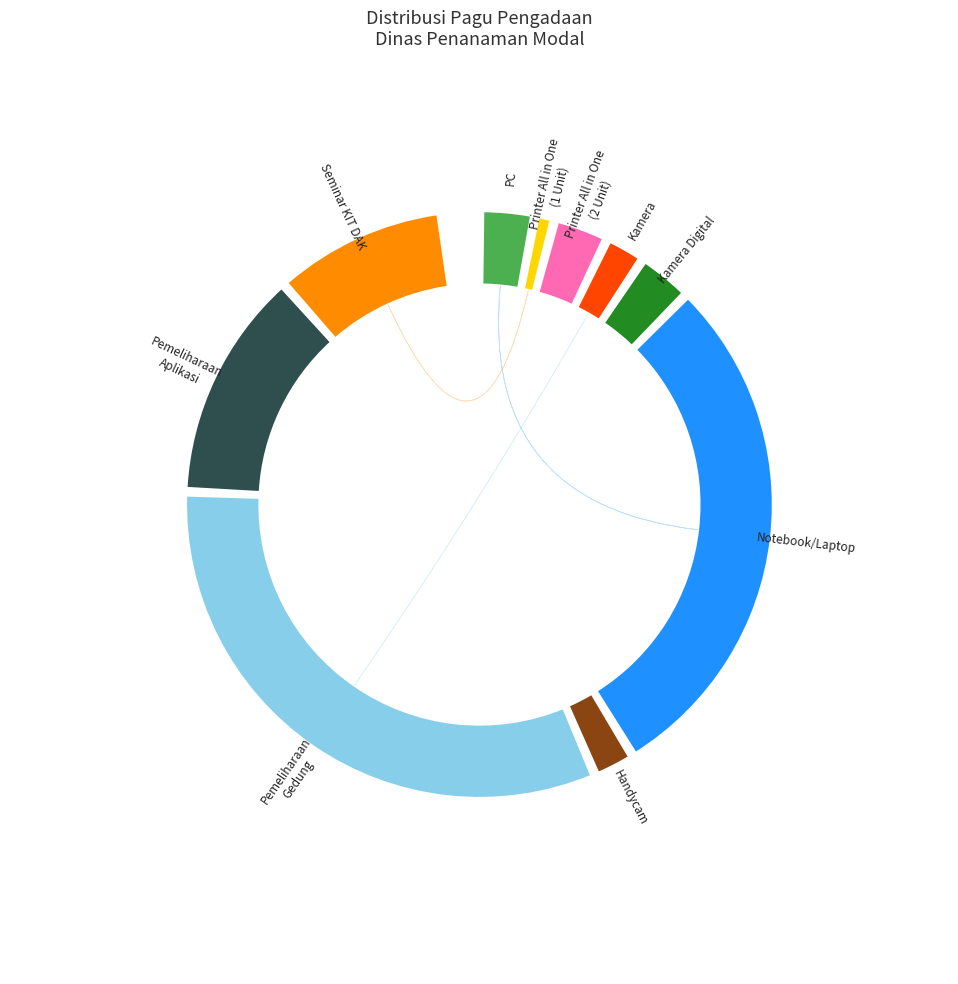

How many slices are in this pie chart?

10